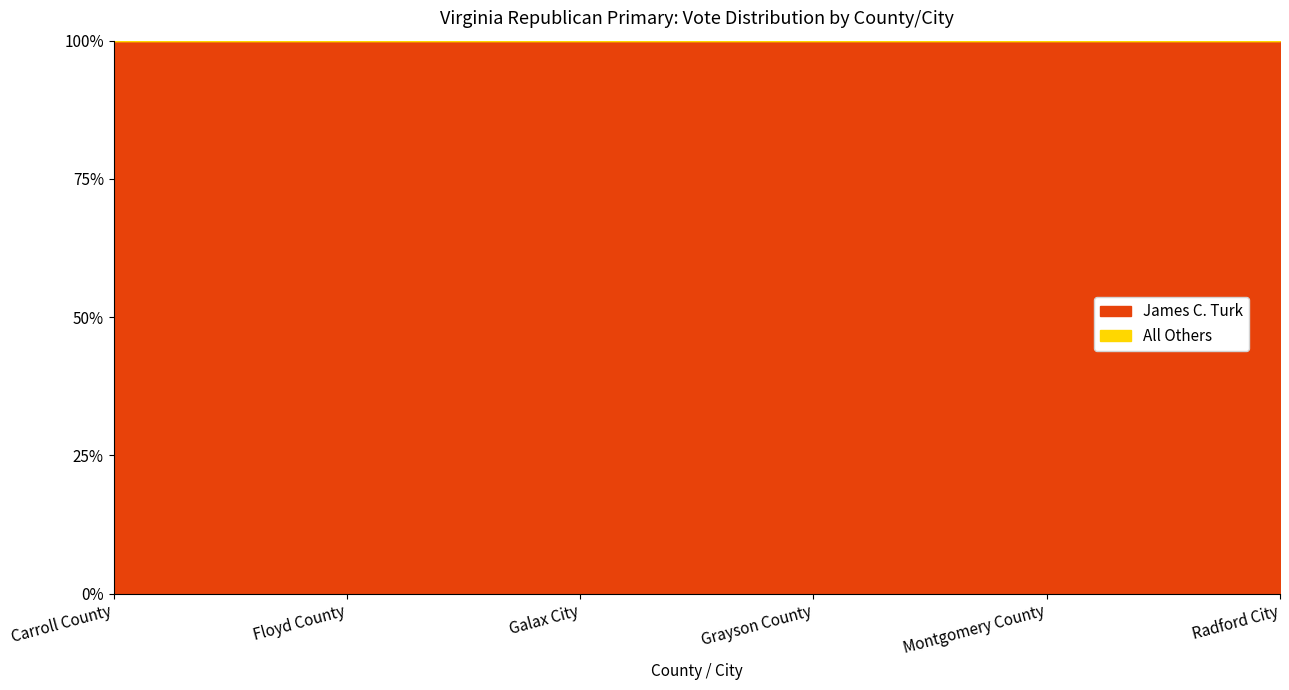

Is the value of All Others at Carroll County greater than the value of James C. Turk at Galax City?

No